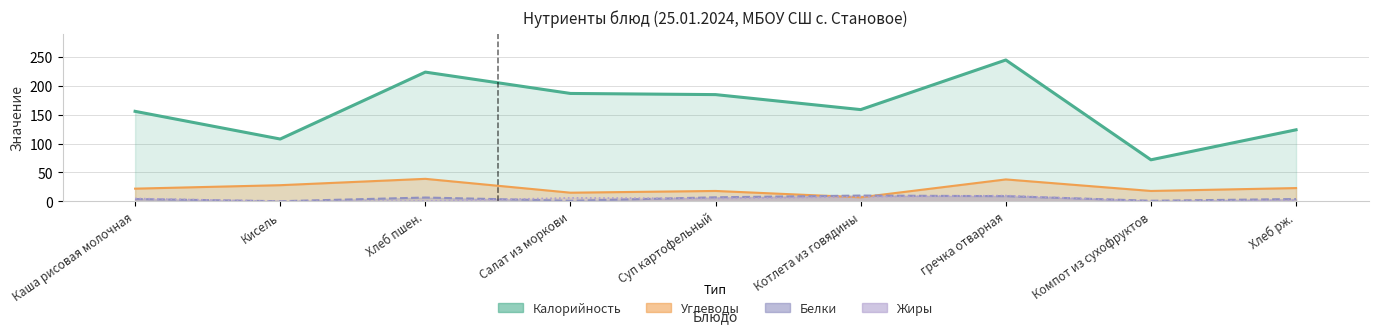

Reading left to right, extract all data points from this chart.

Калорийность: Каша рисовая молочная=156.0	Кисель=108.0	Хлеб пшен.=224.0	Салат из моркови=187.0	Суп картофельный=185.0	Котлета из говядины=159.0	гречка отварная=245.0	Компот из сухофруктов=72.0	Хлеб рж.=124.0
Белки: Каша рисовая молочная=4.0	Кисель=0.2	Хлеб пшен.=6.6	Салат из моркови=1.0	Суп картофельный=7.0	Котлета из говядины=10.0	гречка отварная=9.0	Компот из сухофруктов=1.0	Хлеб рж.=4.0
Жиры: Каша рисовая молочная=5.0	Кисель=0.0	Хлеб пшен.=0.6	Салат из моркови=6.0	Суп картофельный=5.0	Котлета из говядины=8.0	гречка отварная=10.0	Компот из сухофруктов=0.0	Хлеб рж.=2.0
Углеводы: Каша рисовая молочная=22.0	Кисель=28.0	Хлеб пшен.=39.0	Салат из моркови=15.0	Суп картофельный=18.0	Котлета из говядины=7.0	гречка отварная=38.0	Компот из сухофруктов=18.0	Хлеб рж.=23.0